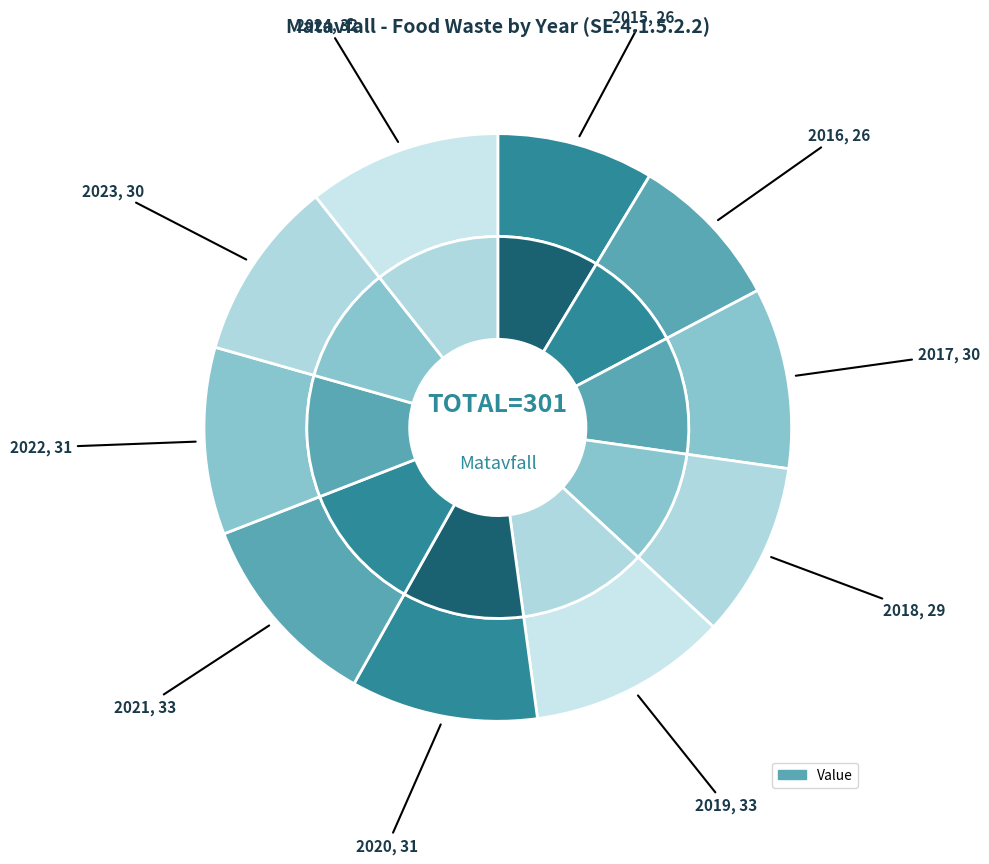

What is the largest slice in the pie chart?

2019